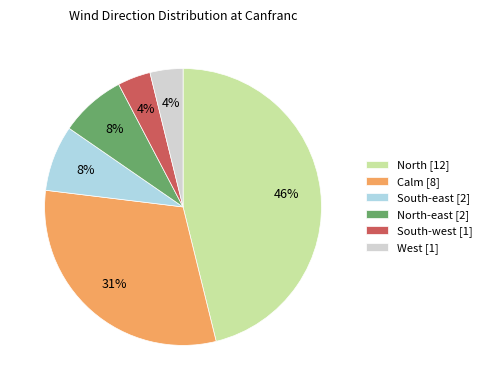

To the nearest percent, what is the average slice percentage?

17%